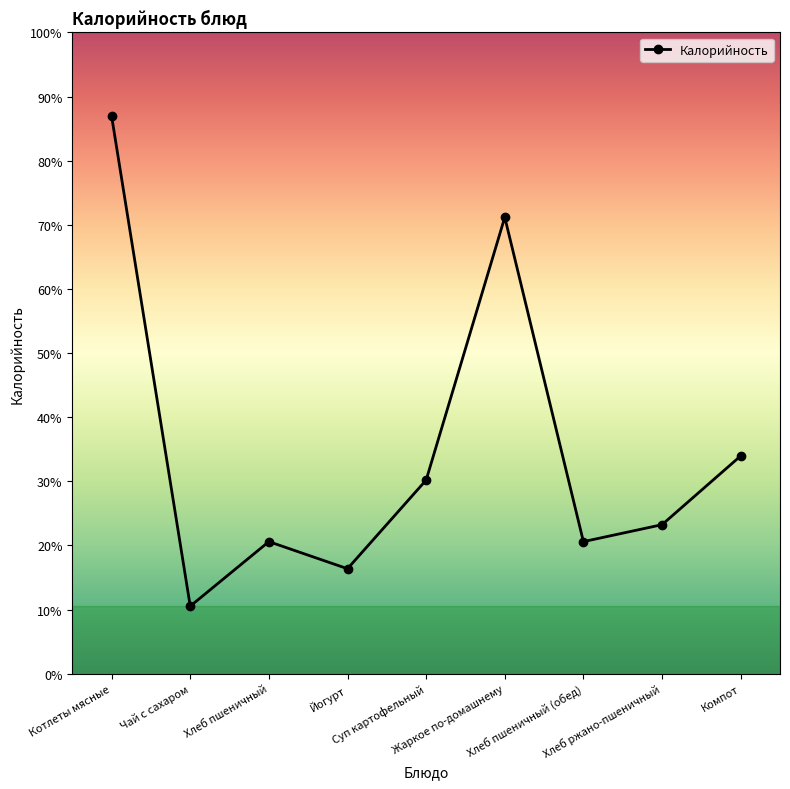

Where is the first local maximum?

Хлеб пшеничный